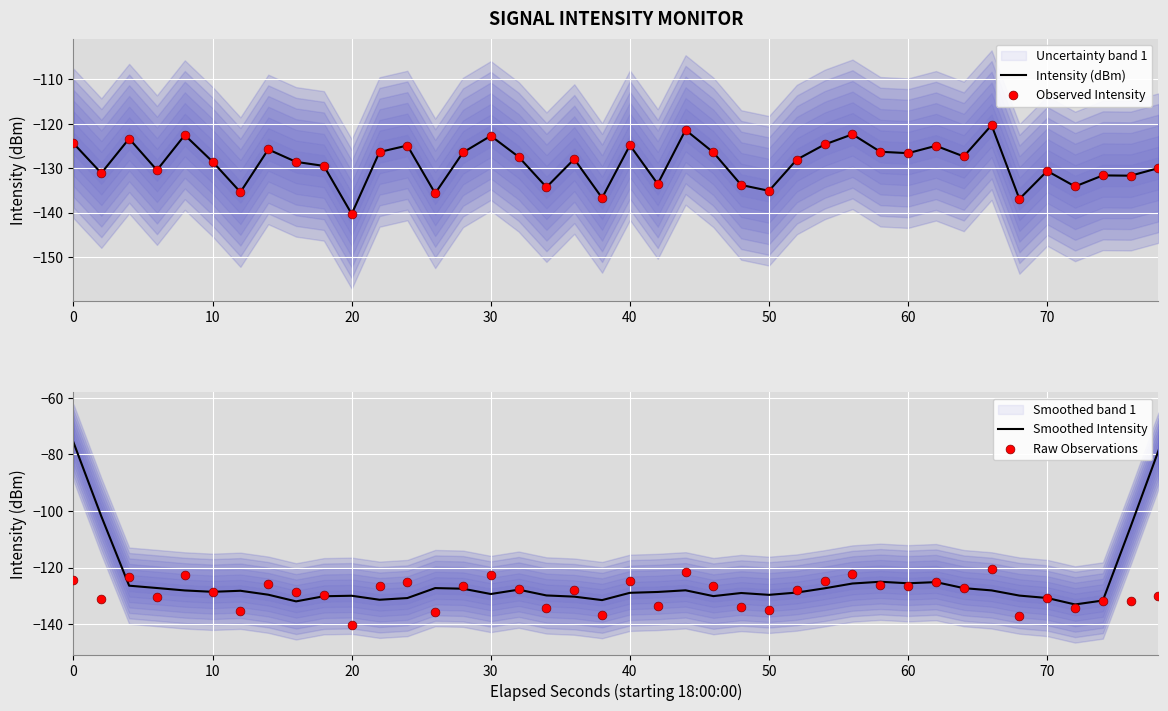

Which series has the widest spread of Y values?

Smoothed Intensity